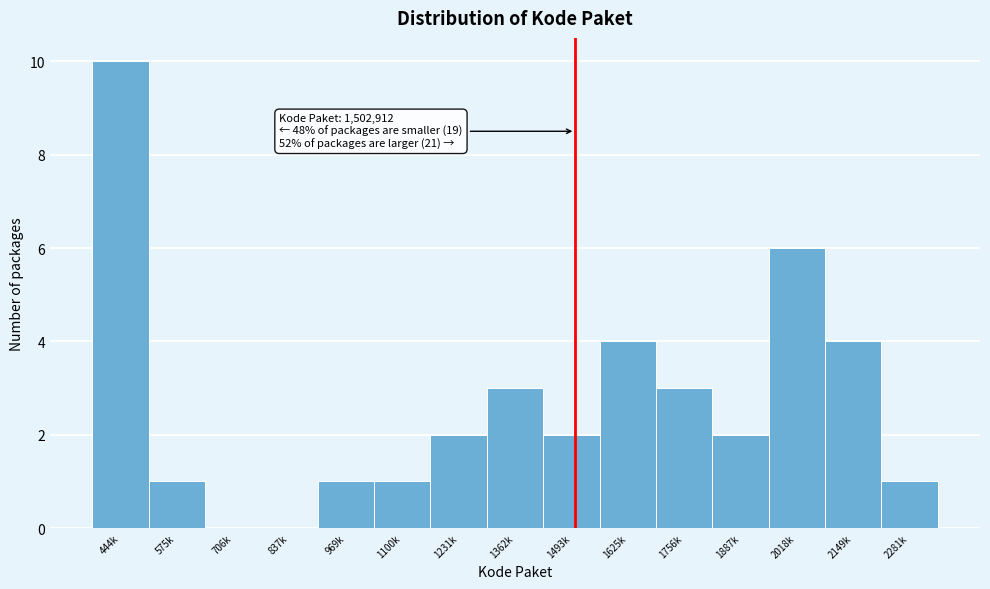

Reading left to right, transcribe all the data shown in this chart.

444k=10	575k=1	706k=0	837k=0	969k=1	1100k=1	1231k=2	1362k=3	1493k=2	1625k=4	1756k=3	1887k=2	2018k=6	2149k=4	2281k=1